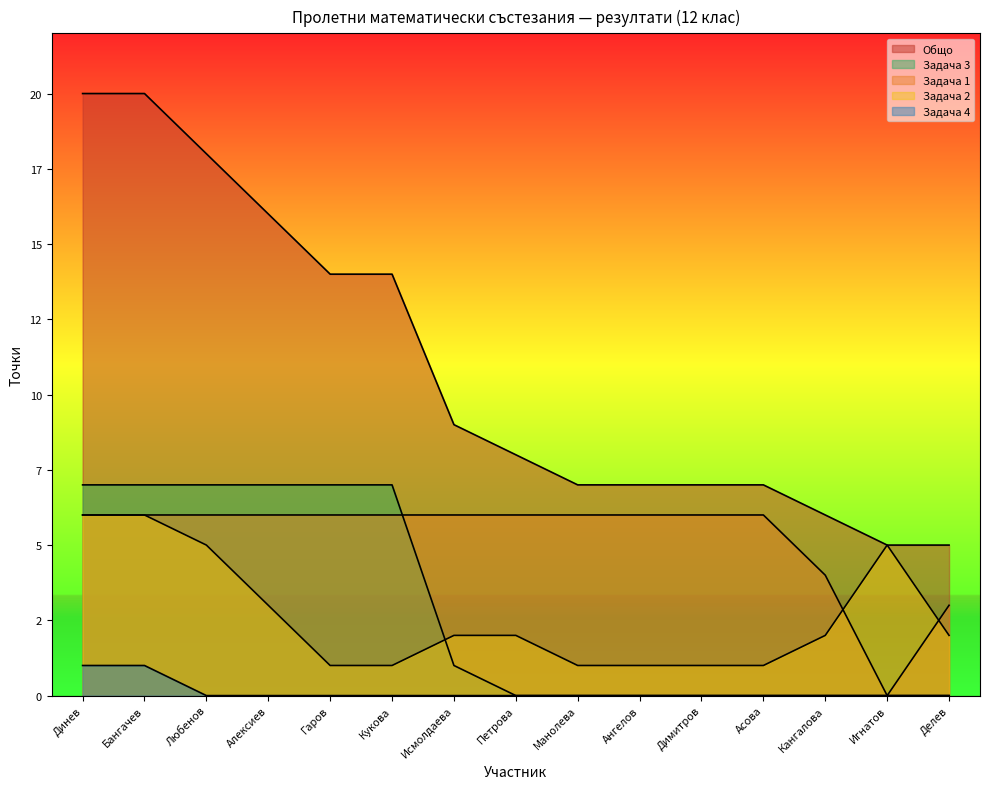

True or false: Задача 3 has more than 0 points higher than both neighbors.

False